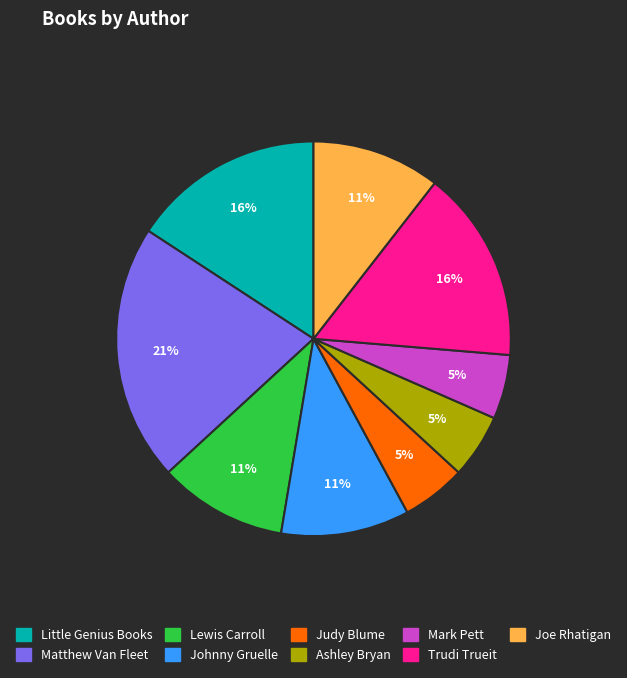

Does any single category account for the majority?

No